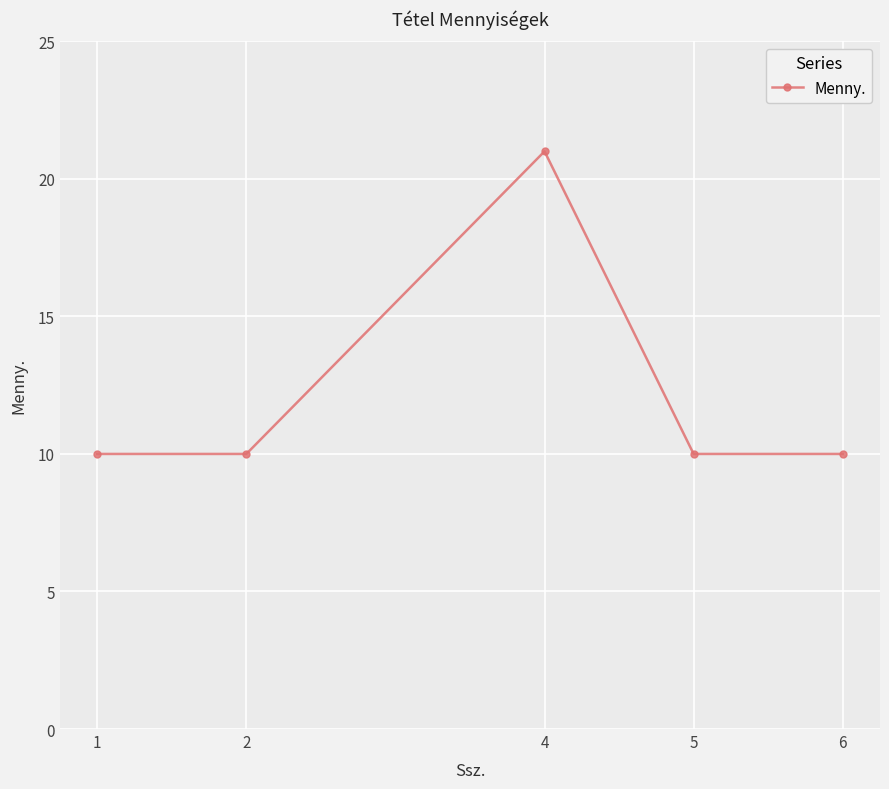

What is the approximate value at 1, to the nearest 10?

10